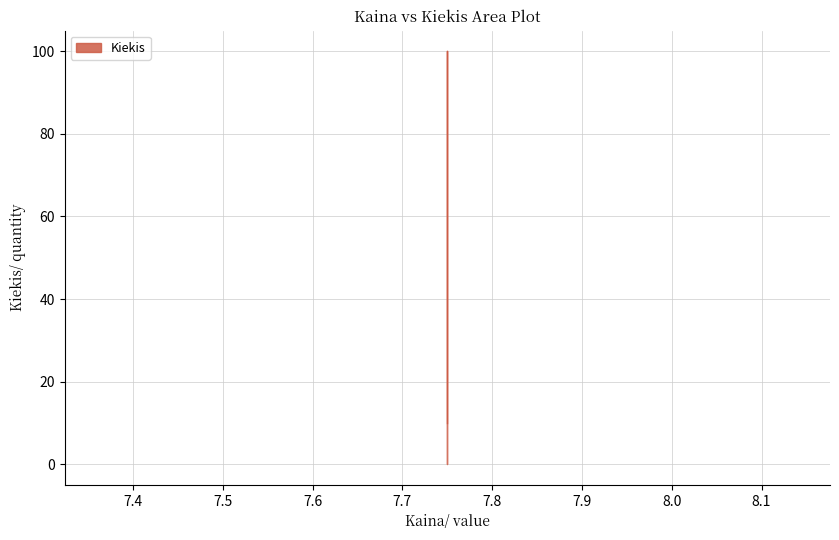

Does the chart display data point markers on the line(s)?

No